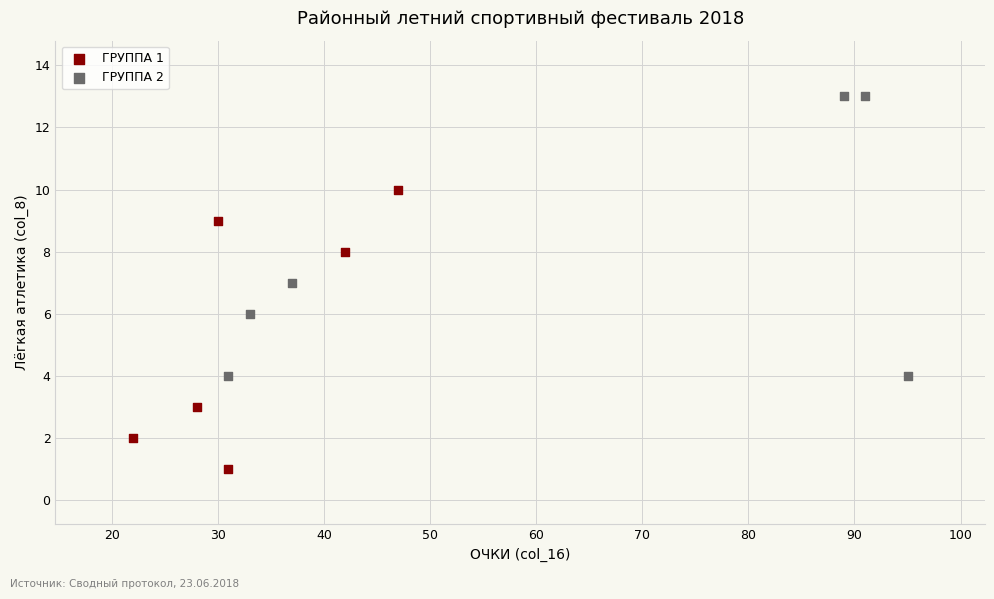

Which series reaches the maximum Y coordinate?

ГРУППА 2